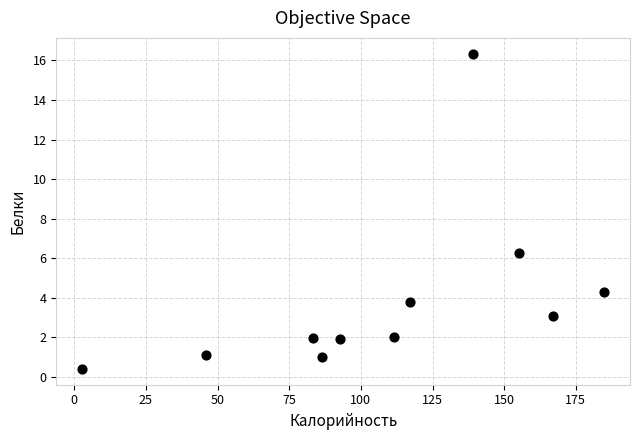

What is the average X value?

107.8